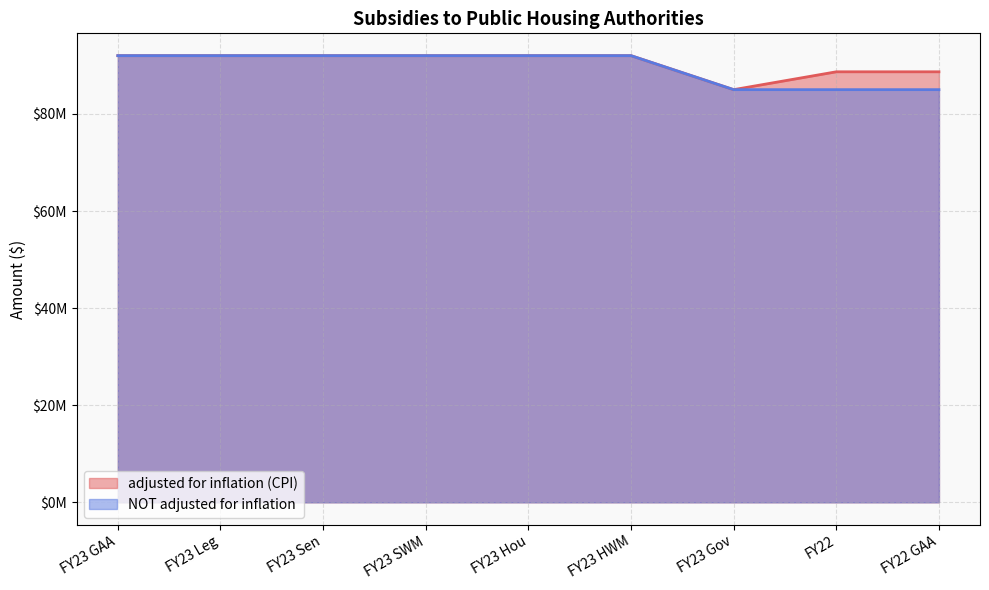

The NOT adjusted for inflation series shows 85000000 at FY22. True or false?

True